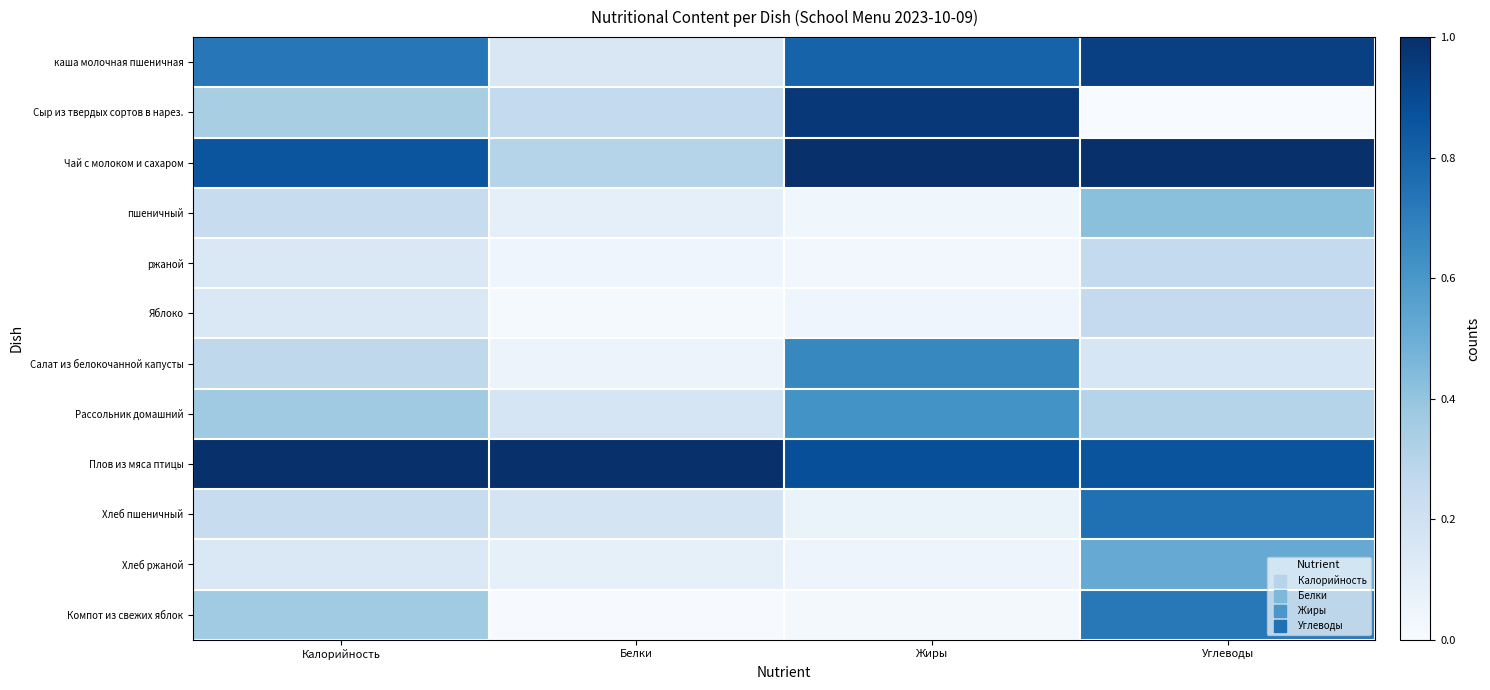

Which category has the lowest value across all series?

Углеводы